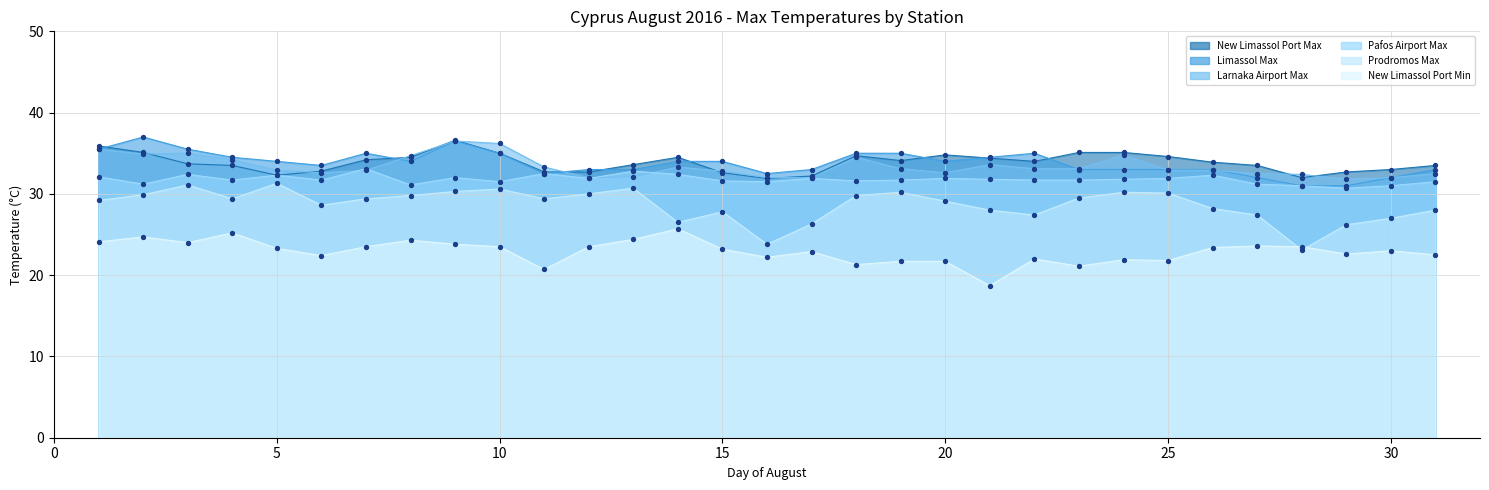

At how many categories does at least one series exceed 21?

31